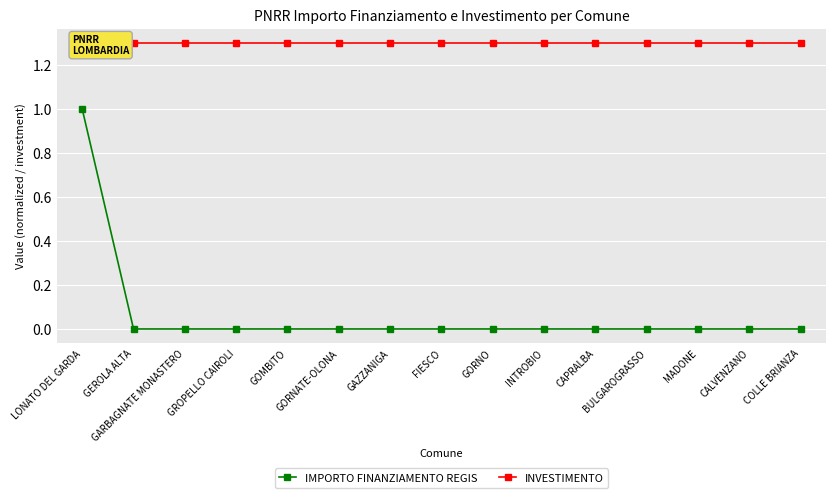

How many lines are shown in the chart?

2